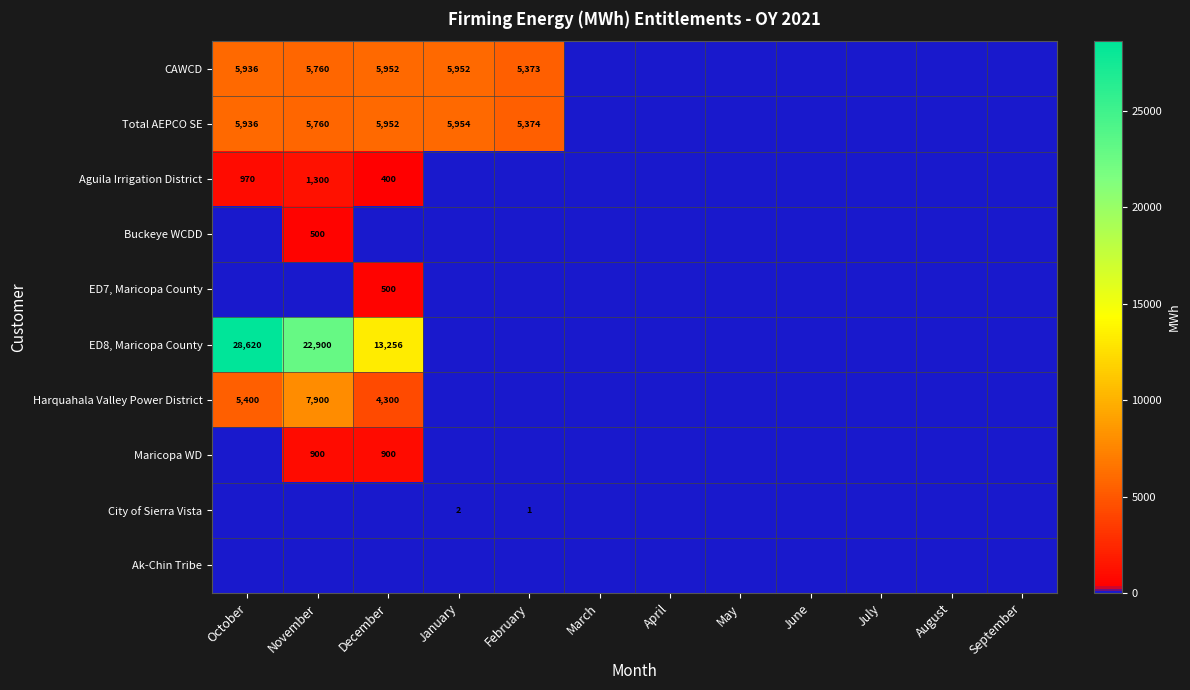

Is the value of City of Sierra Vista at February greater than the value of Buckeye WCDD at November?

No